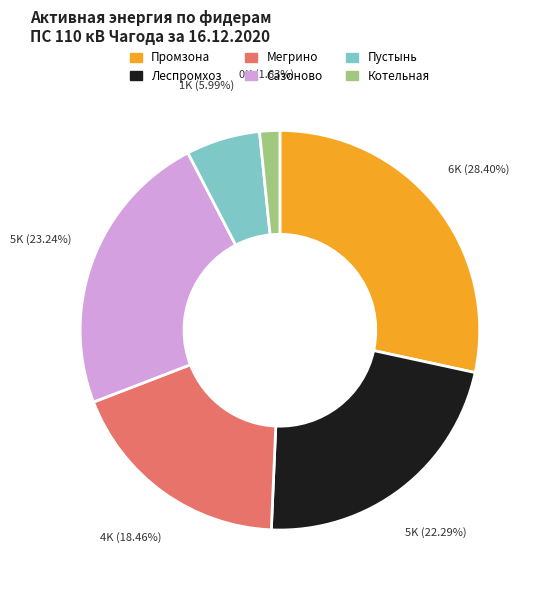

Is the sum of Мегрино and Сазоново greater than half?

No